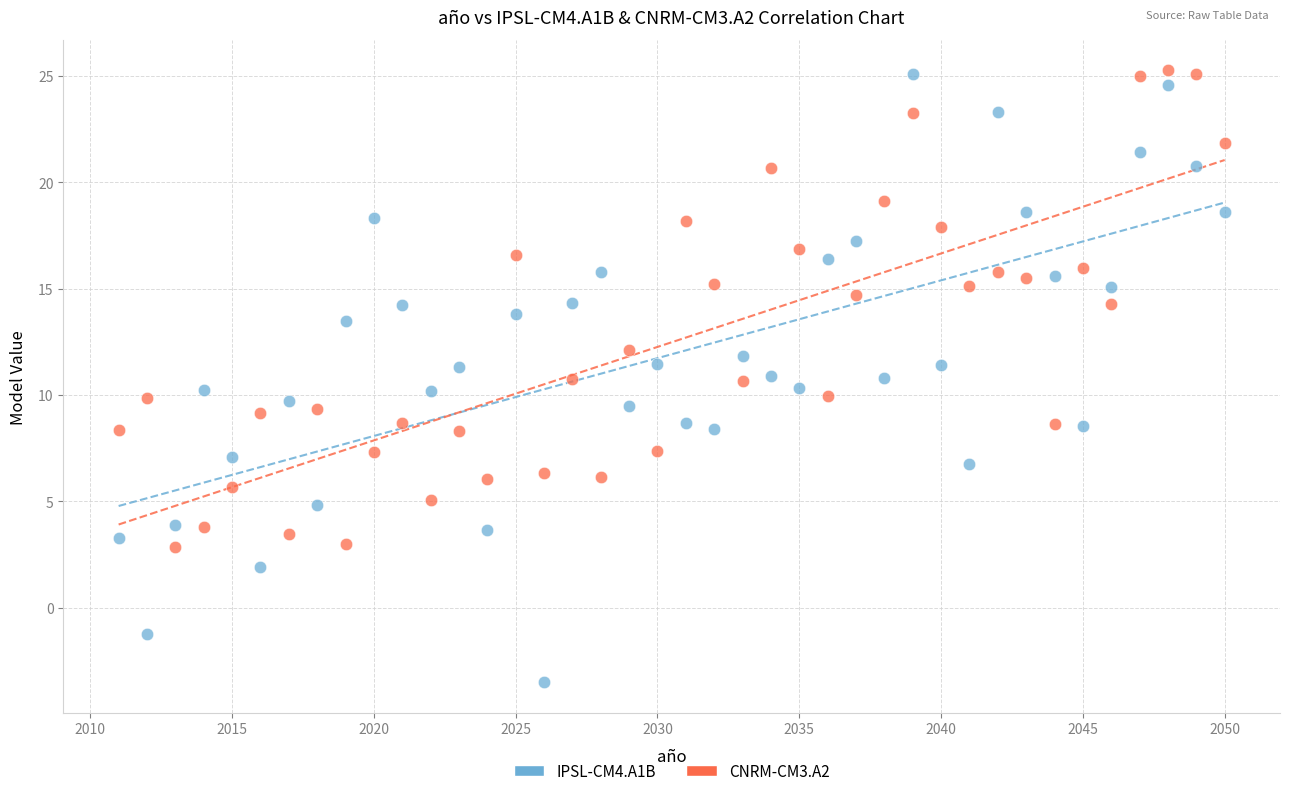

Which series contains the lowest Y value?

IPSL-CM4.A1B